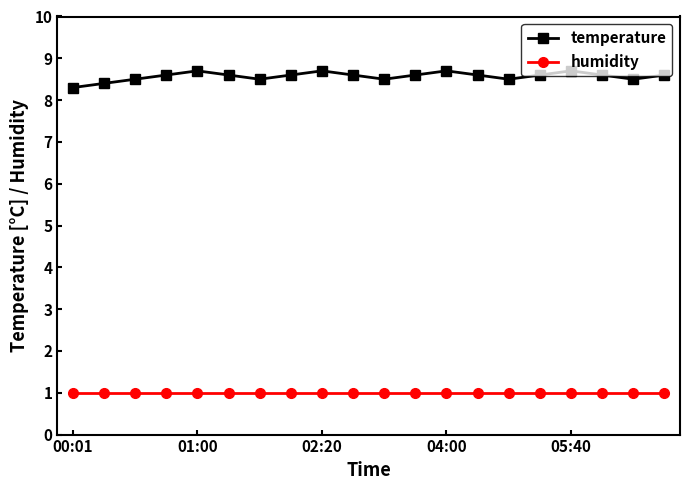

True or false: temperature and humidity cross at least once.

False